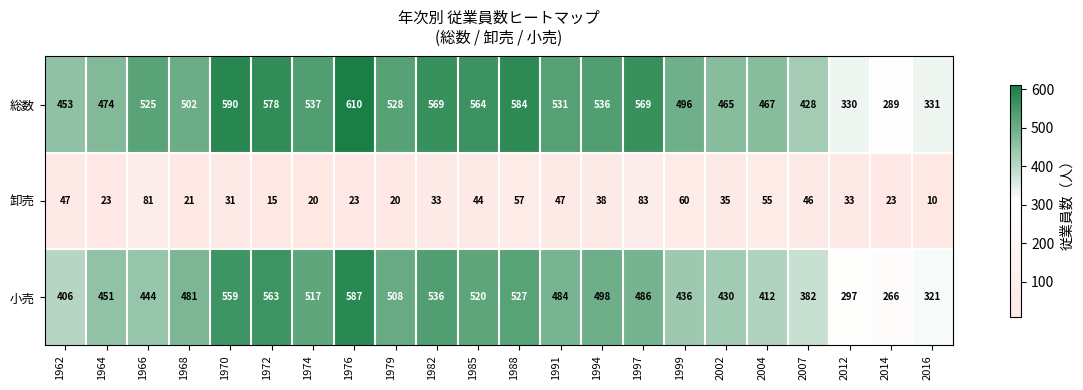

How many series are shown in this chart?

3